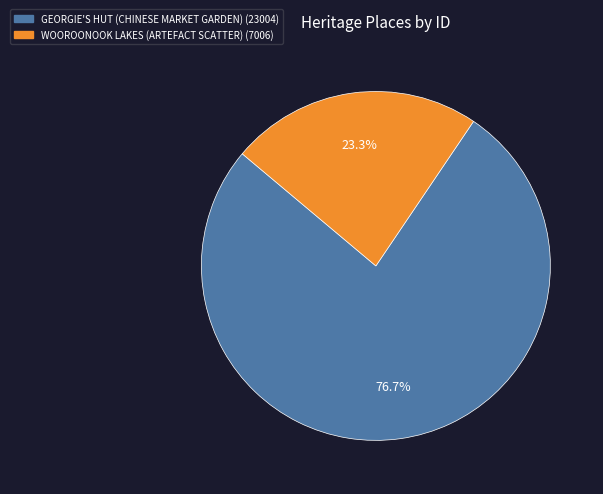

How many slices are in this pie chart?

2